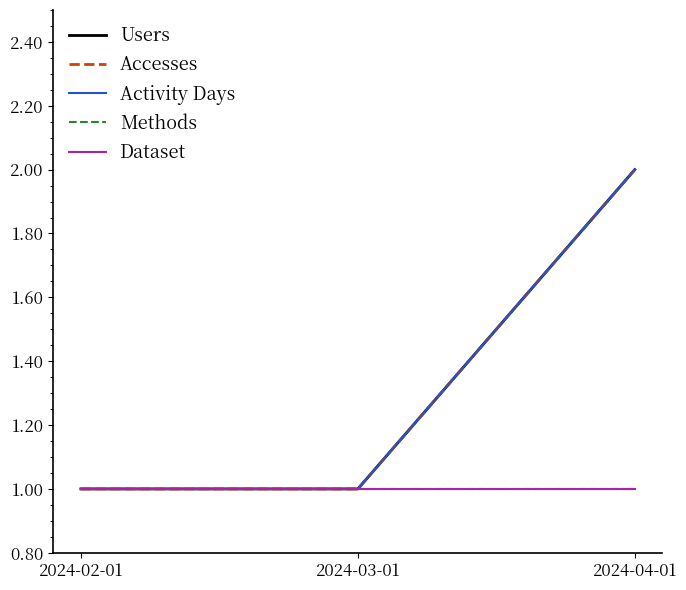

Is this an area chart (filled region under the line)?

No